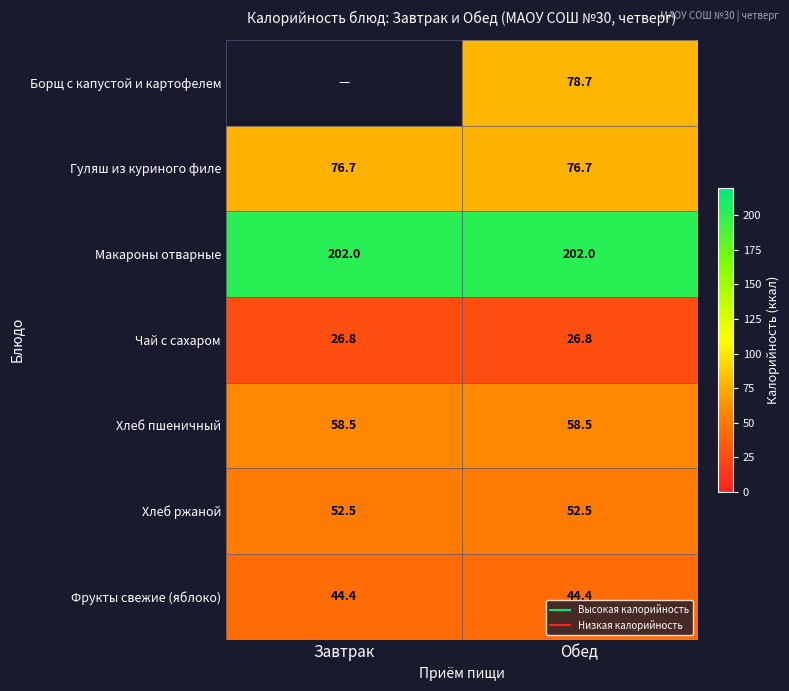

Count the number of data series in this chart.

7